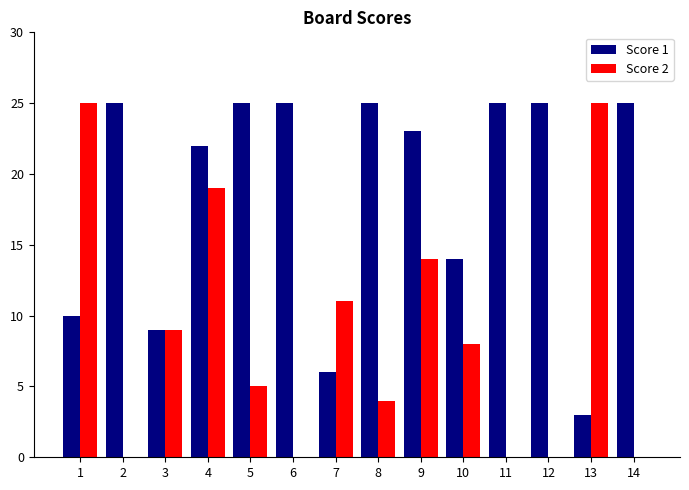

What is the average value of the Score 1 series?

19